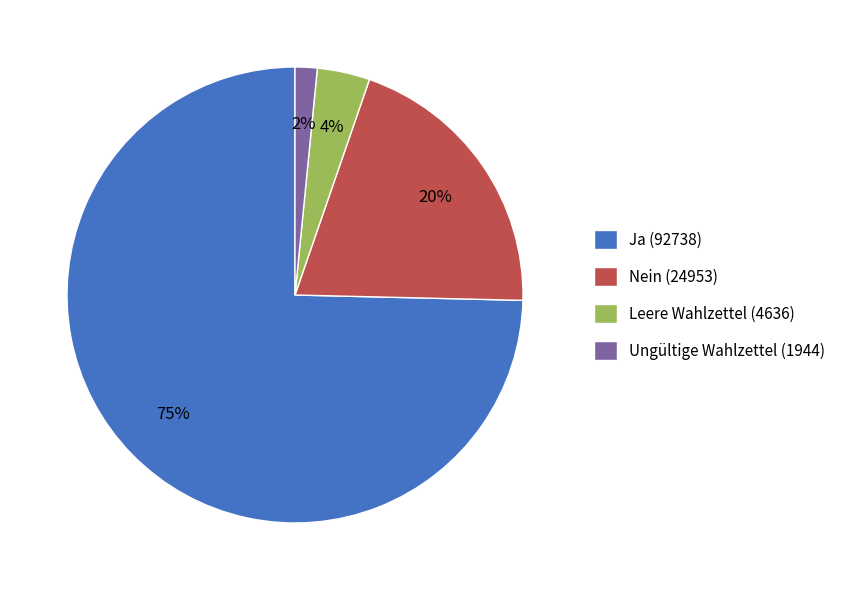

What is the smallest slice in the pie chart?

Ungültige Wahlzettel (1944)